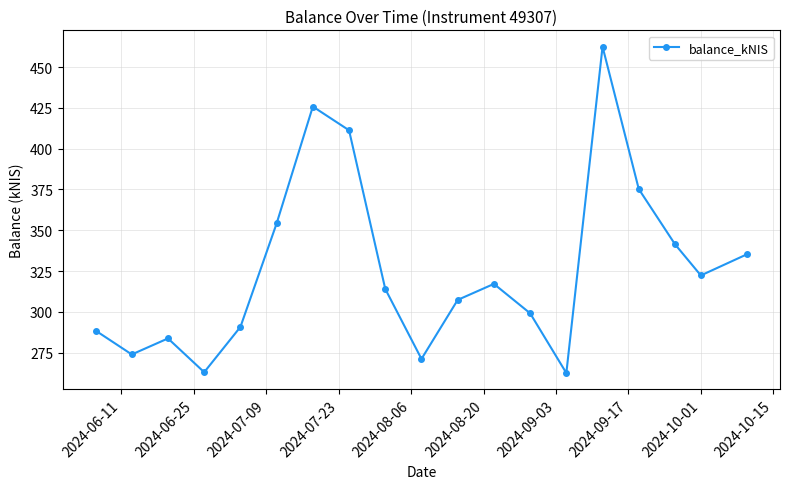

What is the average value?

326.3